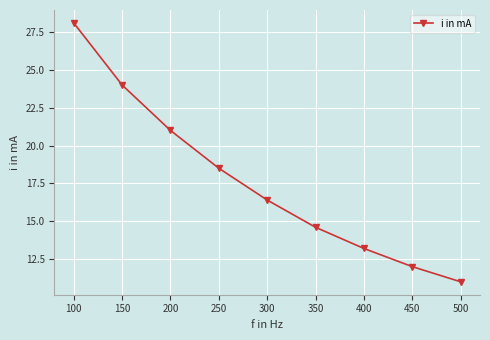

What is the change in value from 200 to 350?

-6.4